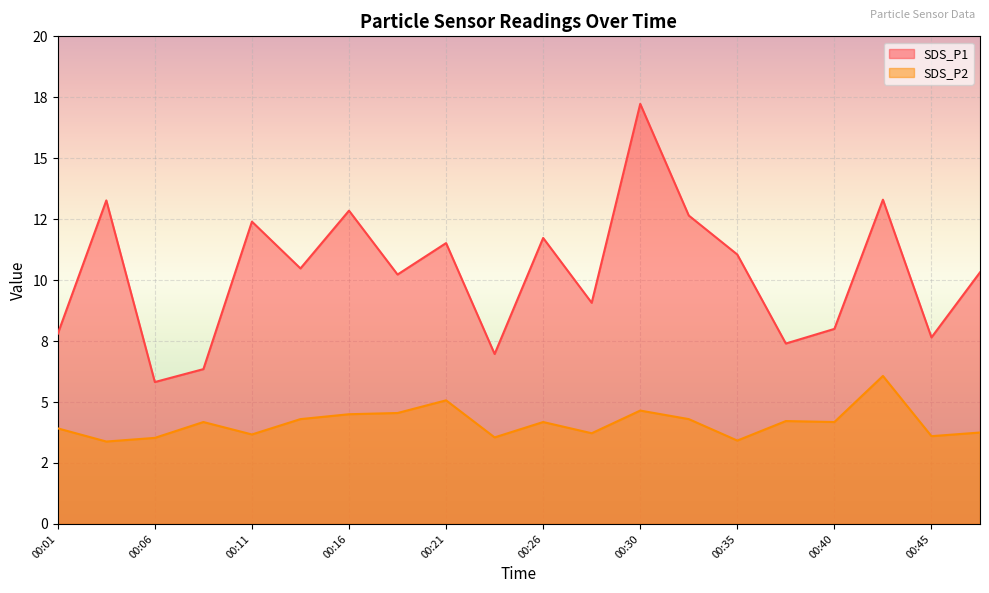

Where is SDS_P1 nearest to the value 11?

00:35